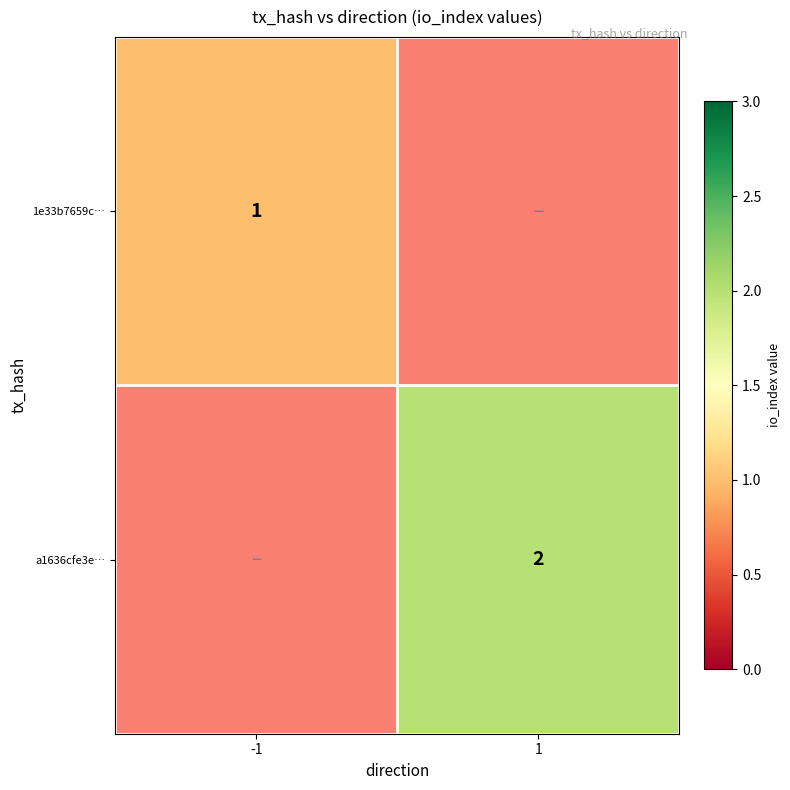

Is it true that a1636cfe3e… equals 2 at 1?

True